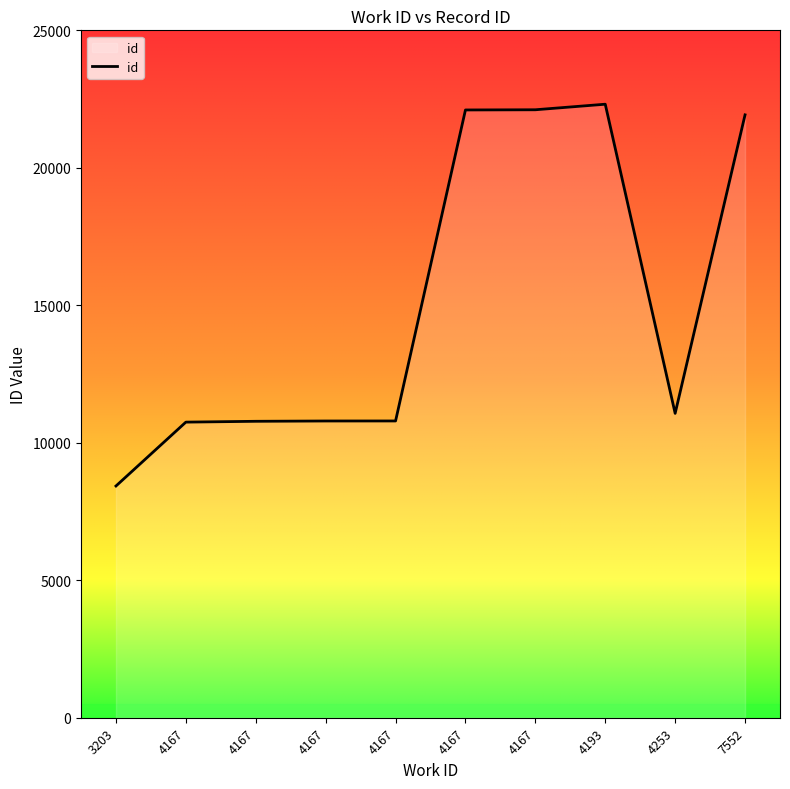

How many lines are shown in the chart?

1